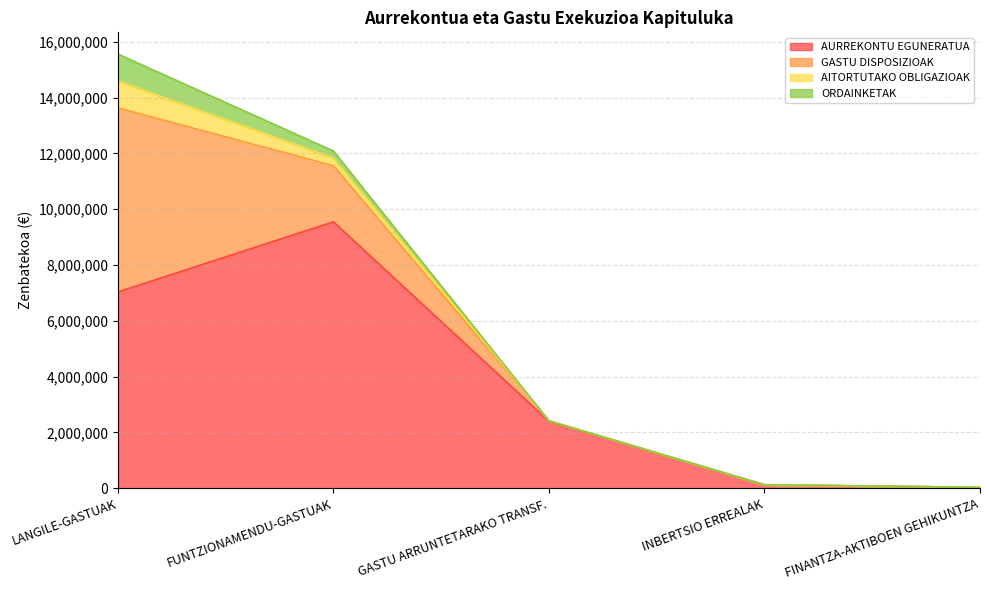

What is the label of the 4th point from the right?

FUNTZIONAMENDU-GASTUAK